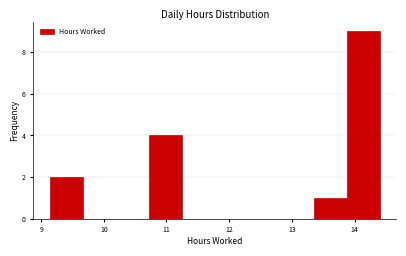

Reading left to right, list every bar in this chart as the range it spans on the x-axis followed by its height. Neither the bar edges nor the heights are printed on the chart, so give them approximately, as read against the axes.

9.1 to 9.7: 2
9.7 to 10.2: 0
10.2 to 10.7: 0
10.7 to 11.2: 4
11.2 to 11.8: 0
11.8 to 12.3: 0
12.3 to 12.8: 0
12.8 to 13.3: 0
13.3 to 13.9: 1
13.9 to 14.4: 9